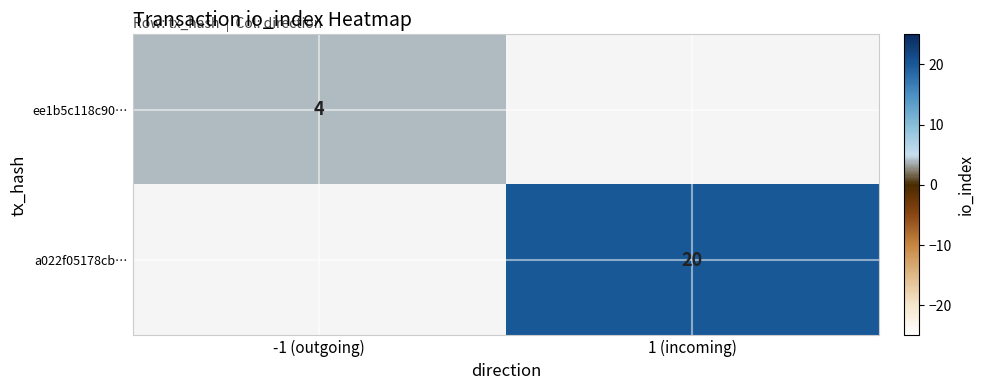

True or false: a022f05178cb… has a value of 20 at 1 (incoming).

True